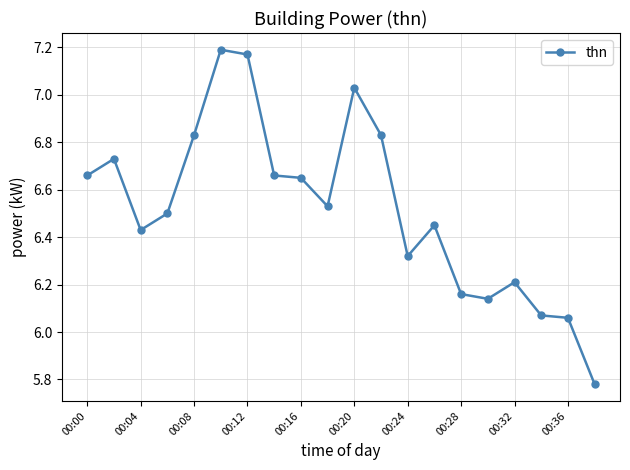

What is the difference between the maximum and minimum values?

1.4